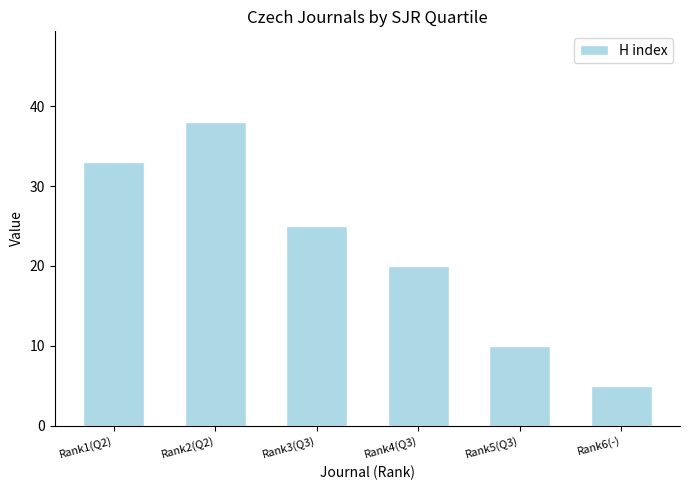

What is the value of the 5th bar from the left?

10